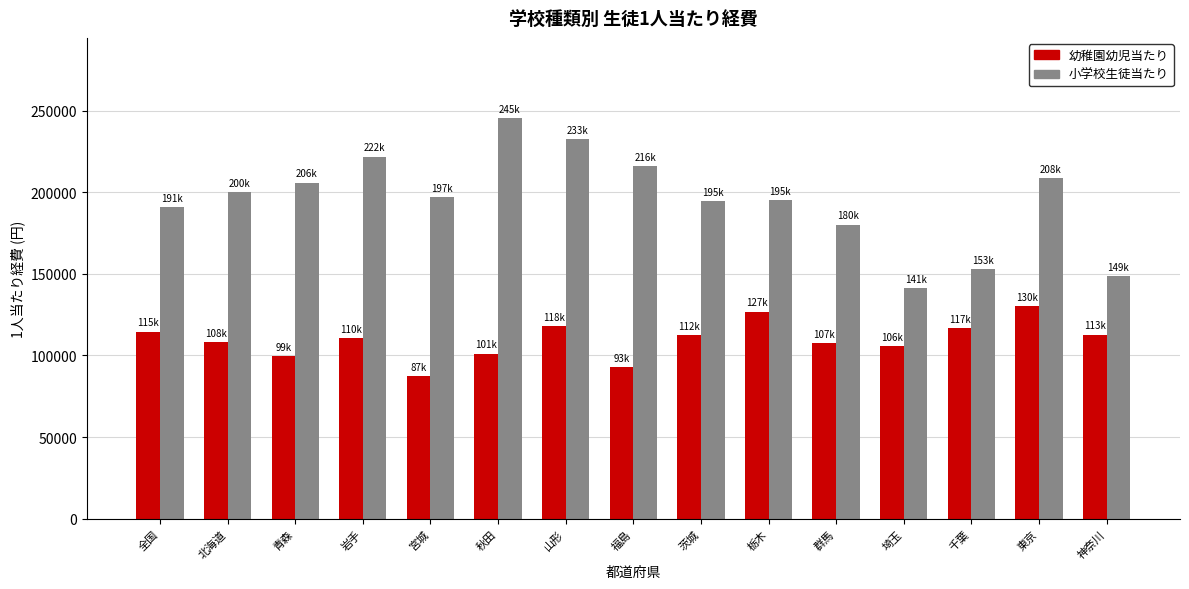

What is the minimum value shown in the chart?

87159